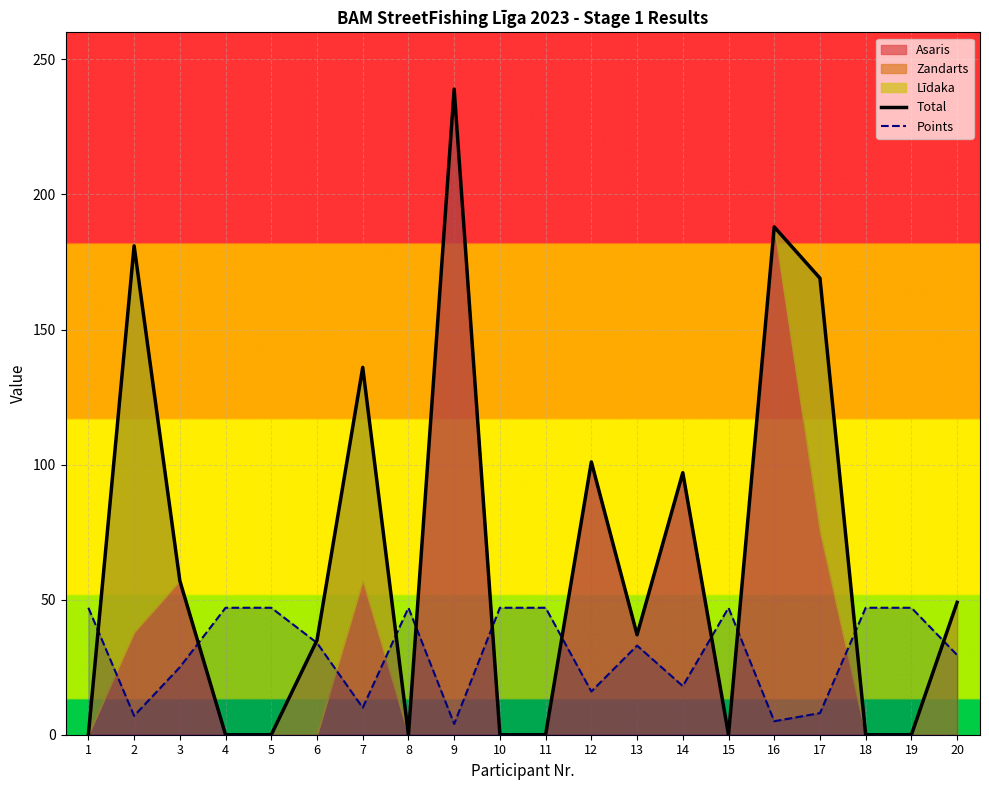

How many intersections are there between Points and Total?

11